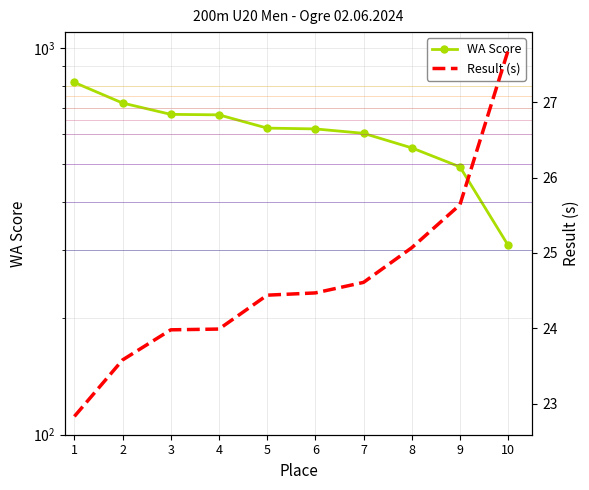

What is the difference between the maximum and minimum values in the WA Score series?

506.0